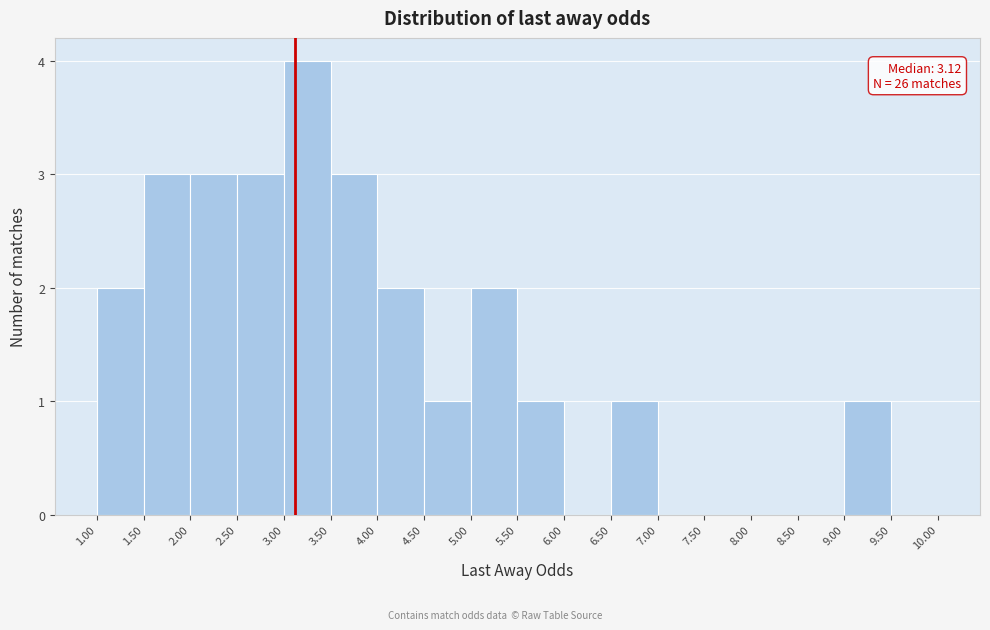

Which range on the x-axis has the tallest bar?

3.00 to 3.50